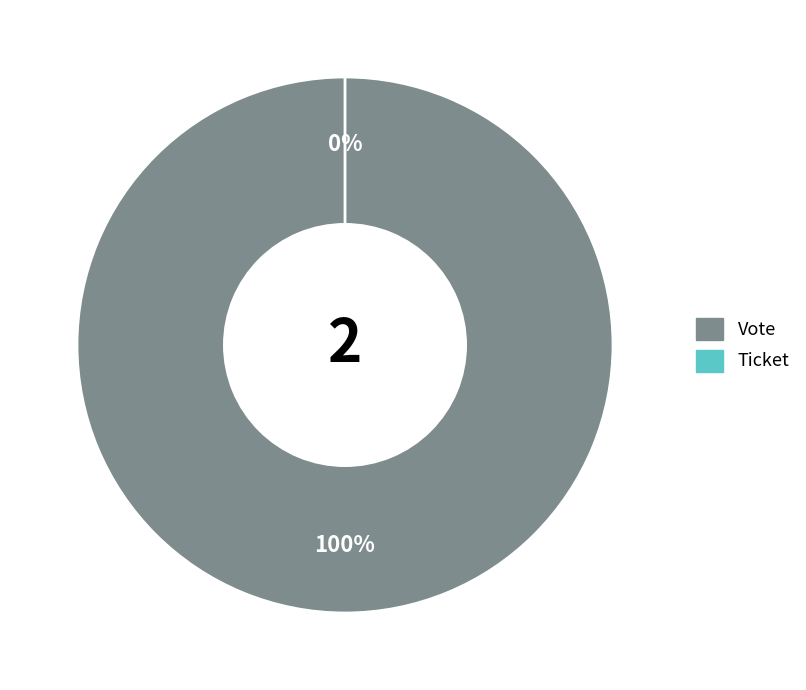

Which category has the smallest portion of the pie?

Ticket